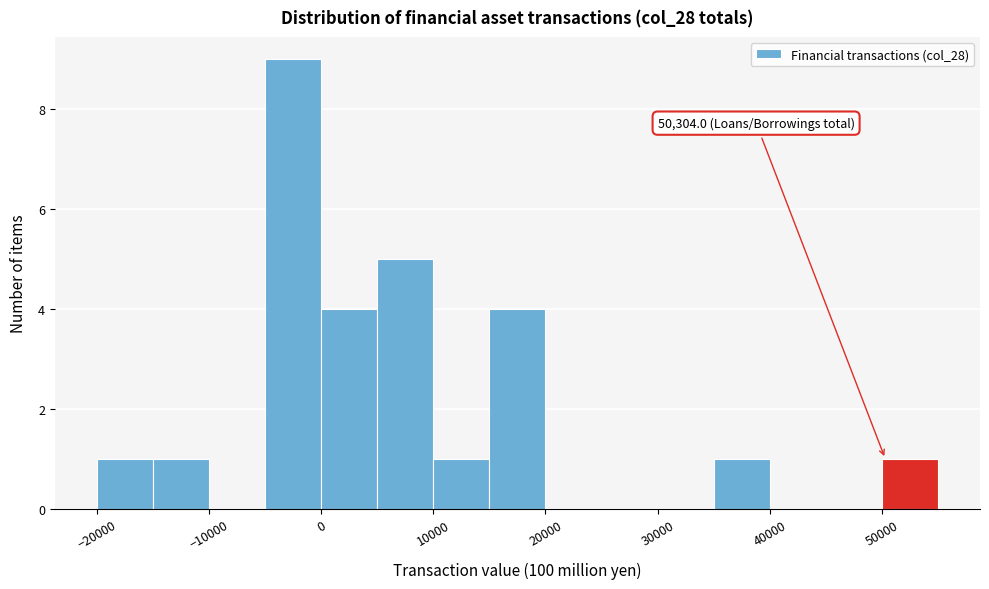

Over which range of the x-axis is the bar tallest?

-5000 to 0